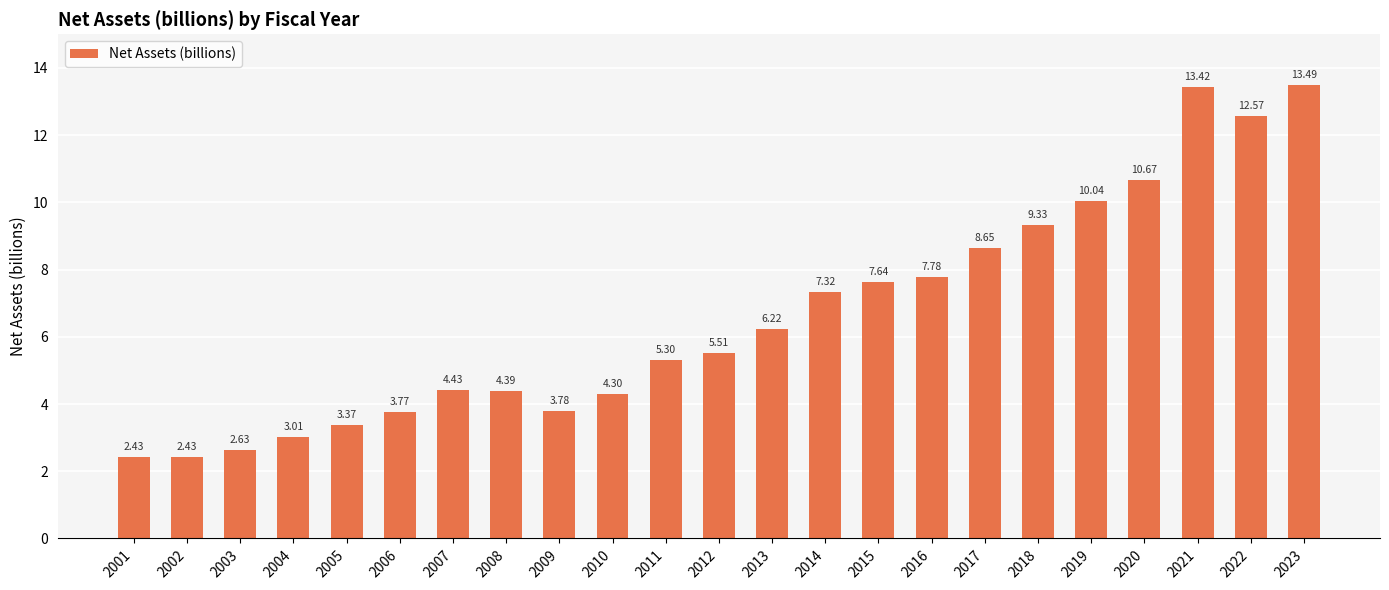

How many data points are above 5?

13